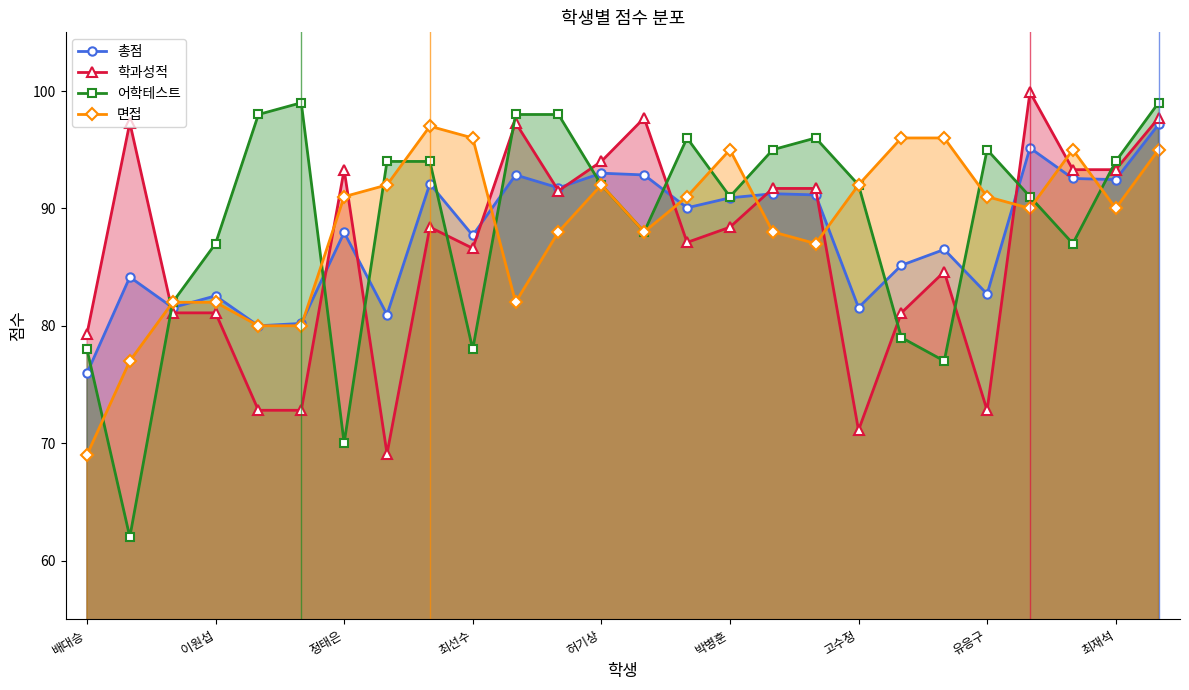

What is the difference between the maximum and minimum values in the 총점 series?

21.2